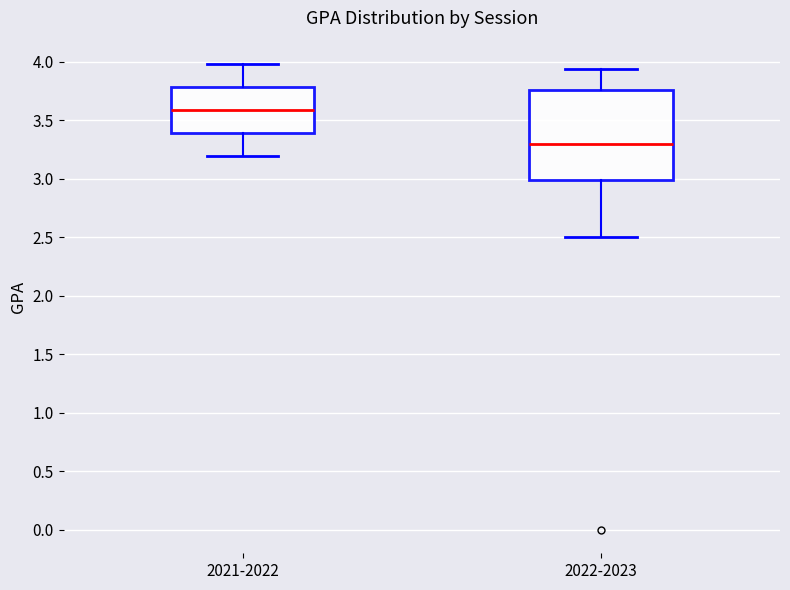

Reading left to right, read every box against the y-axis: the position of its median line, the range the box covers, and the ends of its whiskers. The values are not printed on the chart, so give them approximately, as read against the axis.

2021-2022: median 3.60, box 3.40 to 3.80, whiskers 3.20 to 4.00
2022-2023: median 3.30, box 3.00 to 3.75, whiskers 2.50 to 3.95